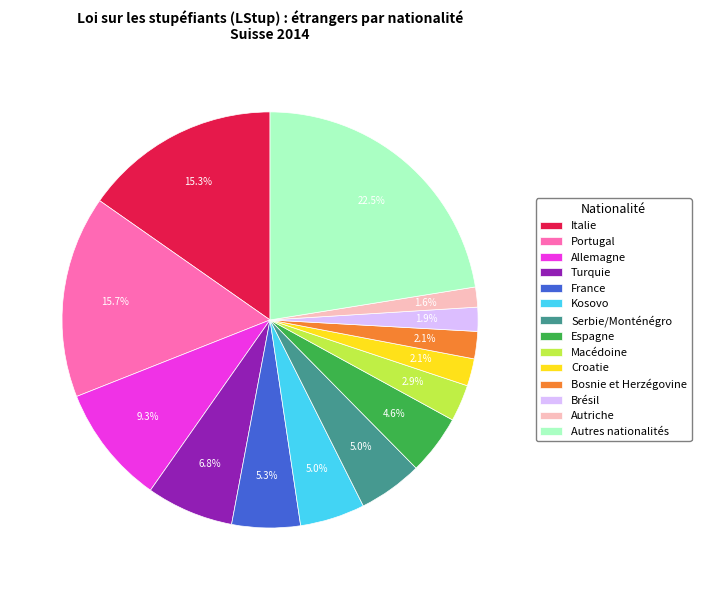

Is Italie the majority of the pie?

No